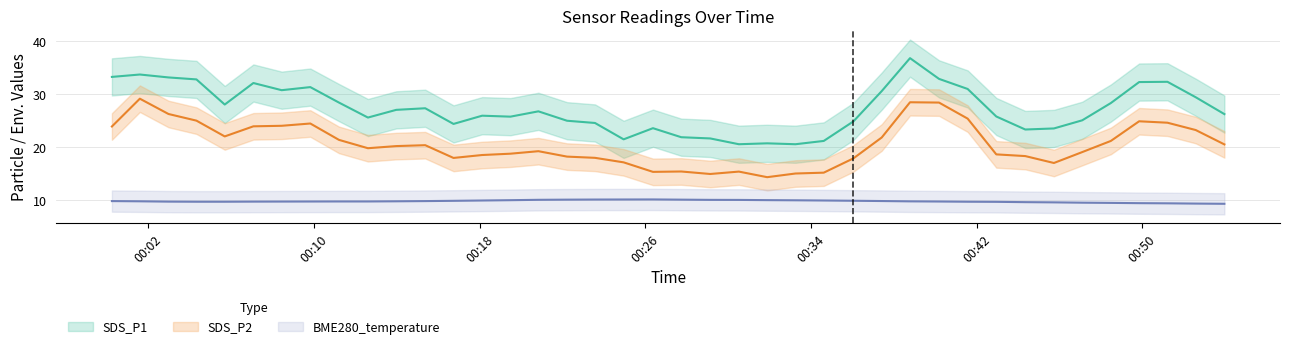

True or false: SDS_P1 and BME280_temperature intersect in this chart.

False